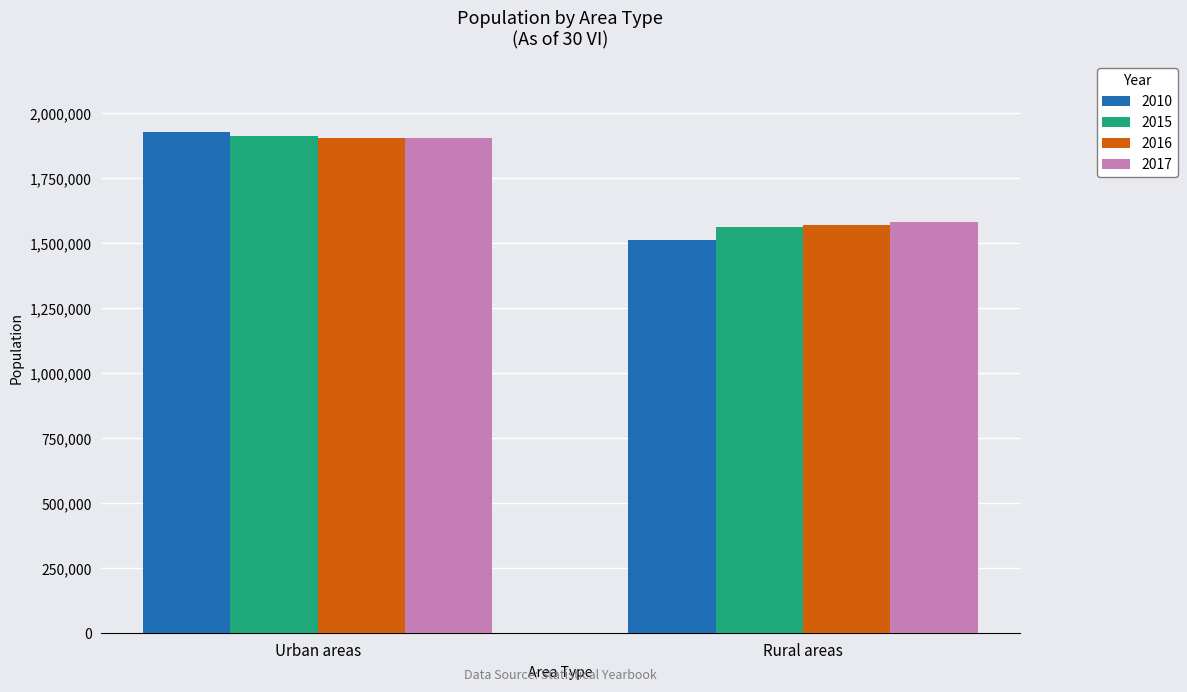

What is the average value of the 2010 series?

1720752